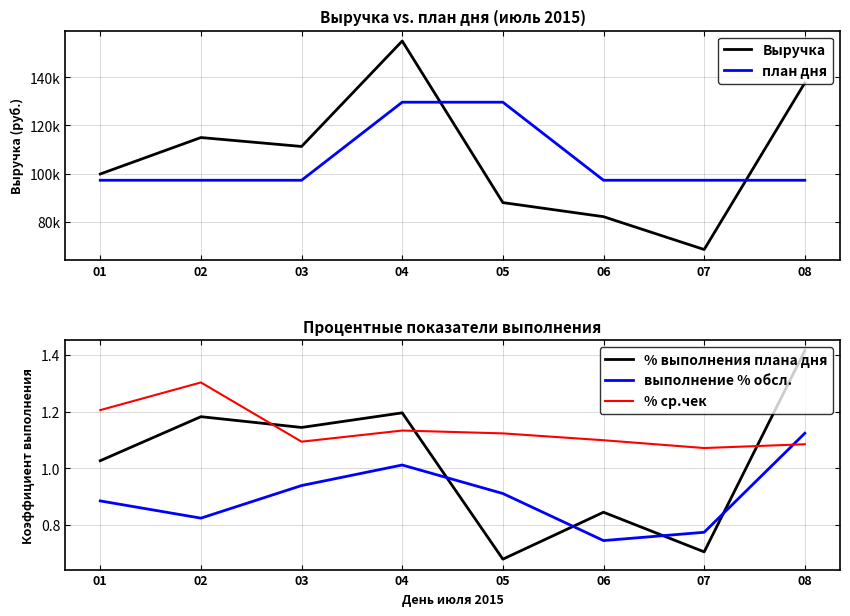

At which category is the sum across all series the highest?

04